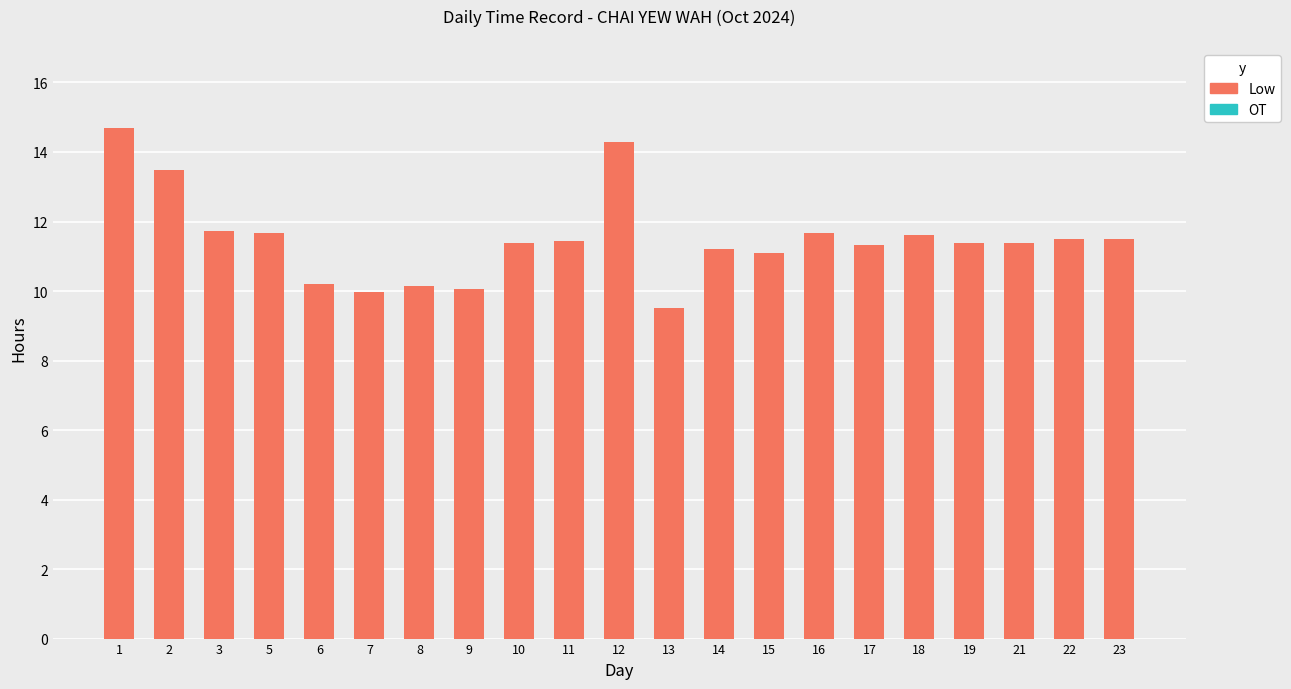

Between 15 and 12, which is larger?

12